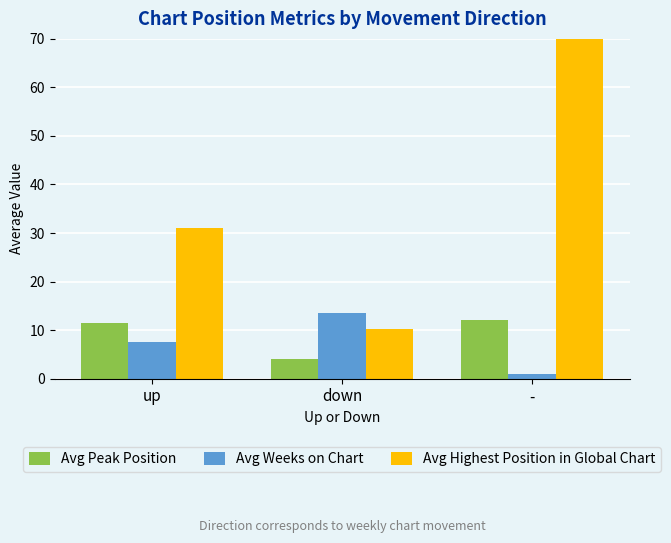

What is the difference between the Avg Weeks on Chart values at - and up?

6.5